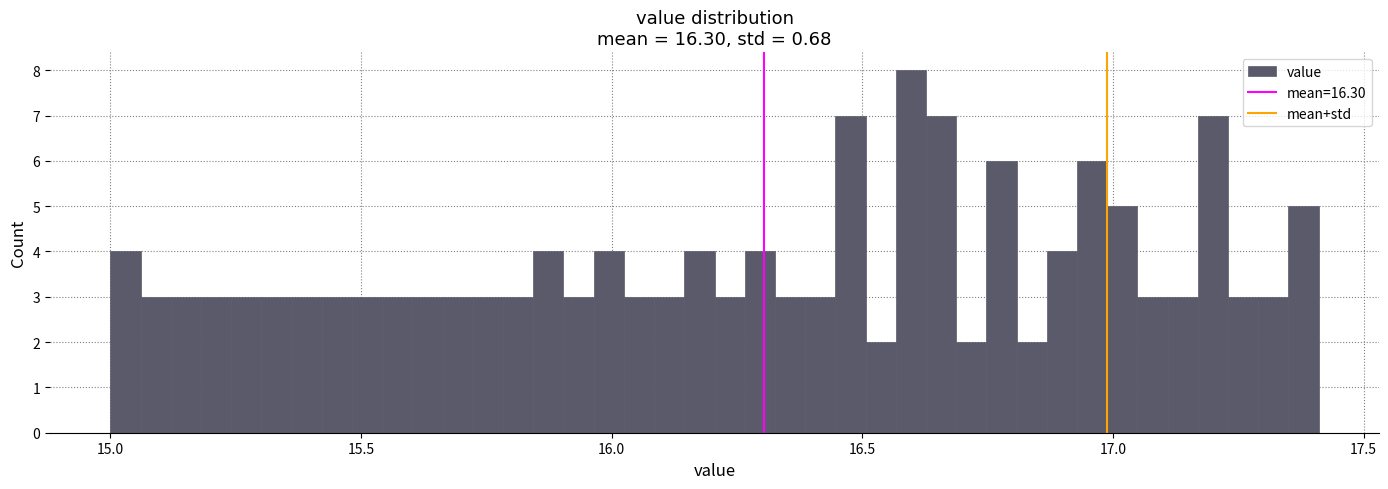

Around what value on the x-axis is the tallest bar? Give the approximate position of its centre, as read against the axis.

16.60